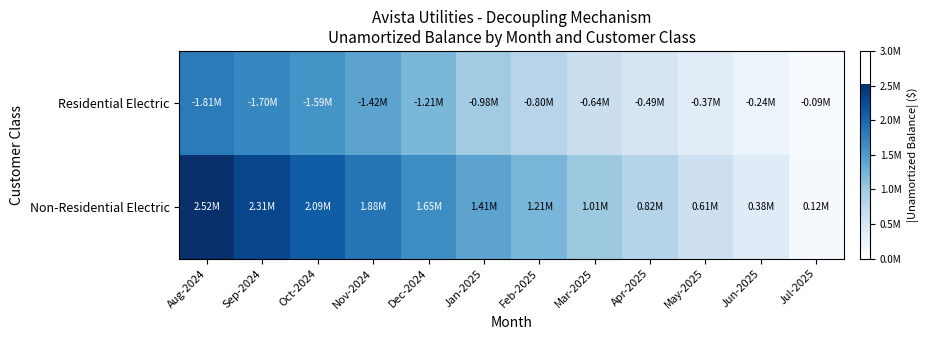

Which has a higher value, Aug-2024 or Sep-2024?

Aug-2024